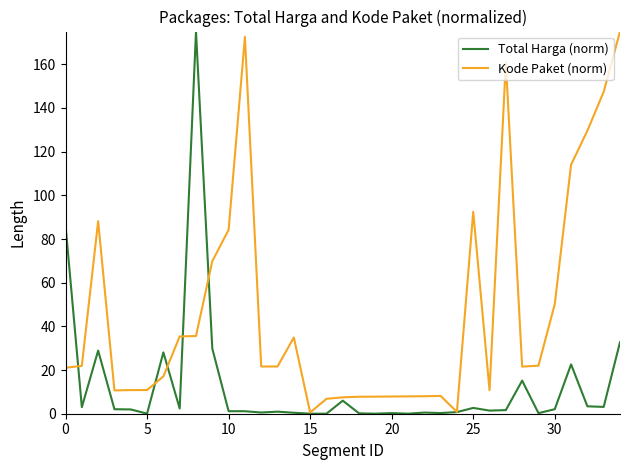

What is the difference between the maximum and second lowest values in the Kode Paket (norm) series?

174.2